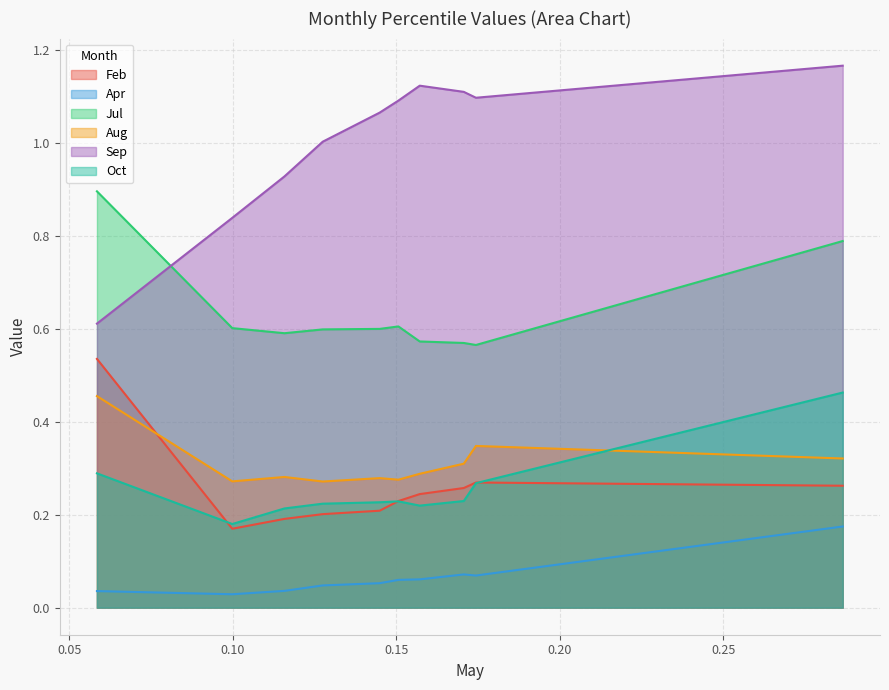

The Oct series shows 0.3 at pct35. True or false?

False